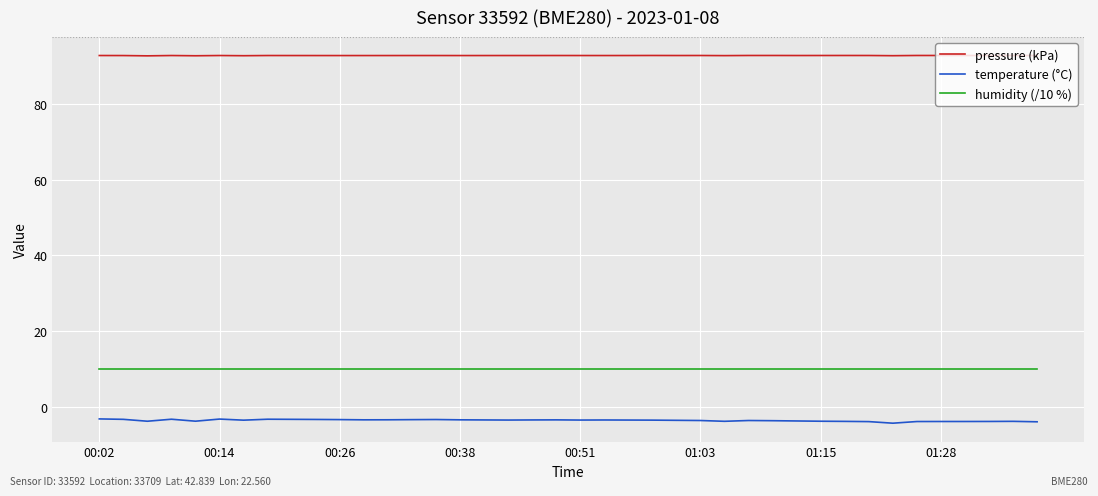

List the series in order of their peak value, lowest first.

temperature (°C), humidity (/10 %), pressure (kPa)